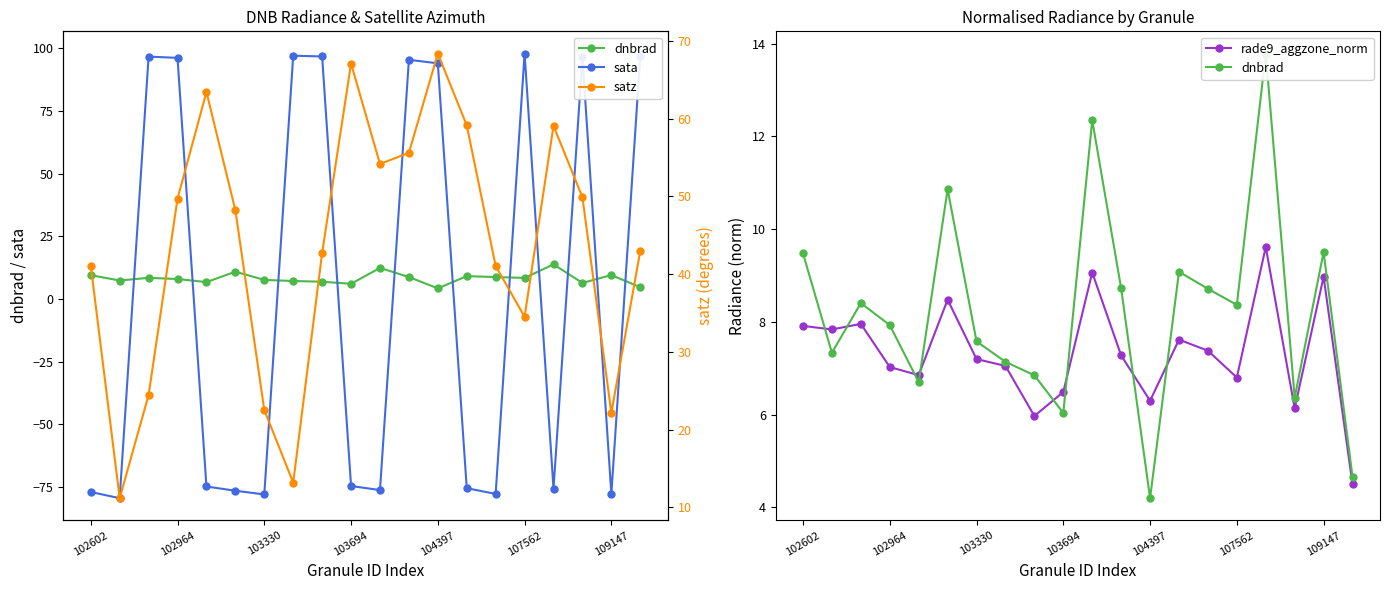

True or false: rade9_aggzone_norm has more than 0 points higher than both neighbors.

True